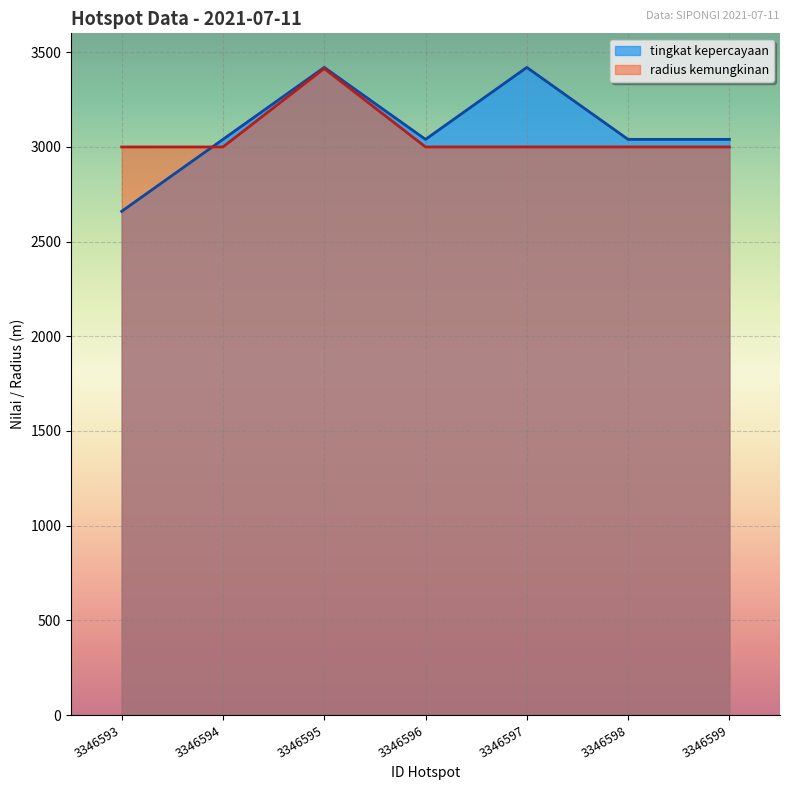

Which series has the widest spread of values?

tingkat kepercayaan